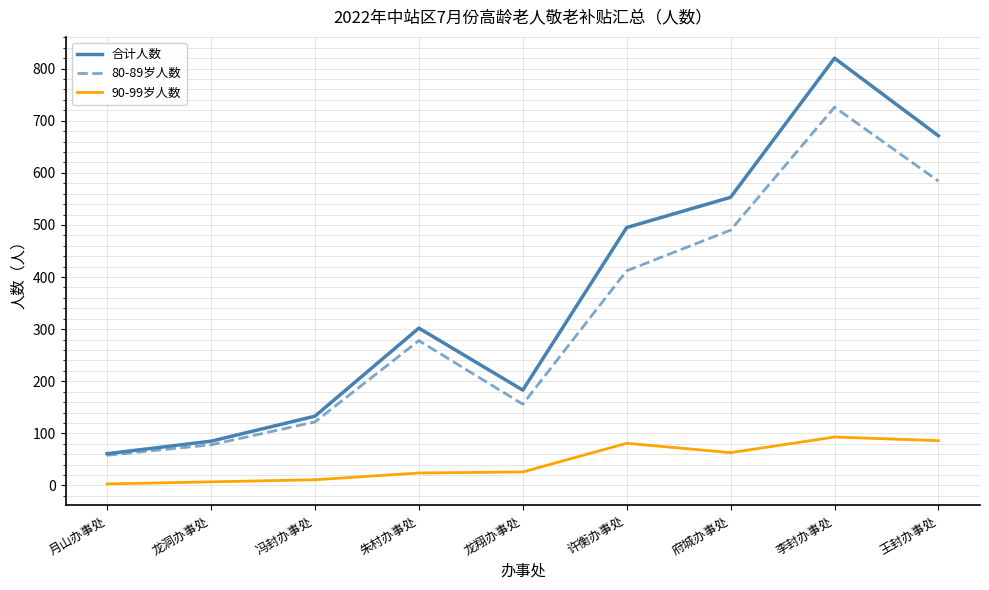

What is the minimum value shown in the chart?

3